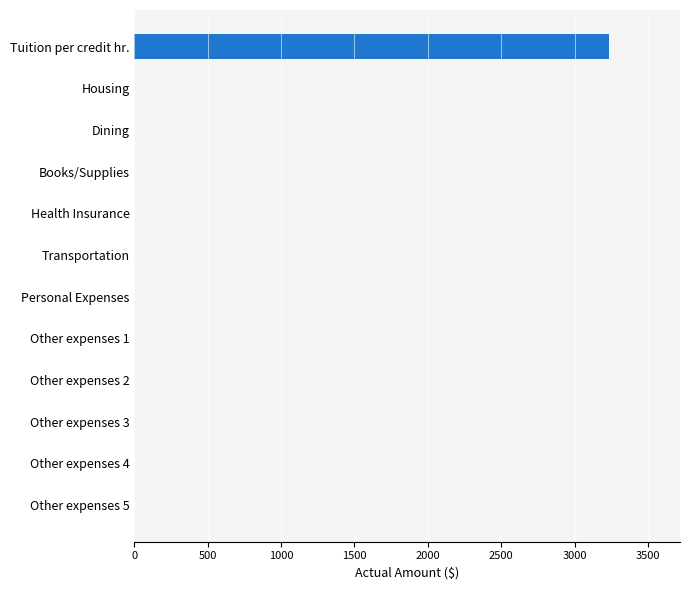

What is the sum of all values?

3233